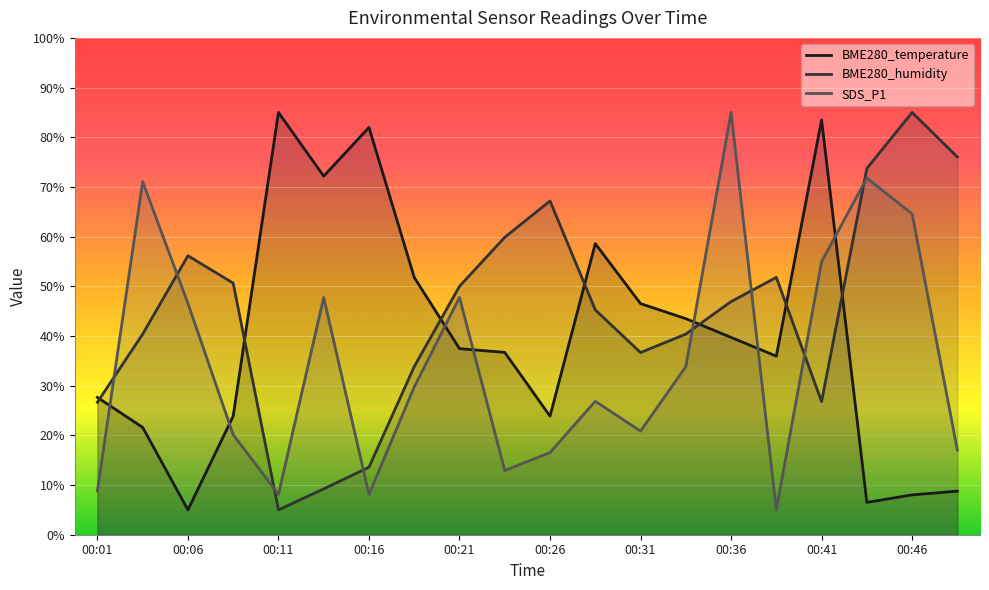

How many lines are shown in the chart?

3